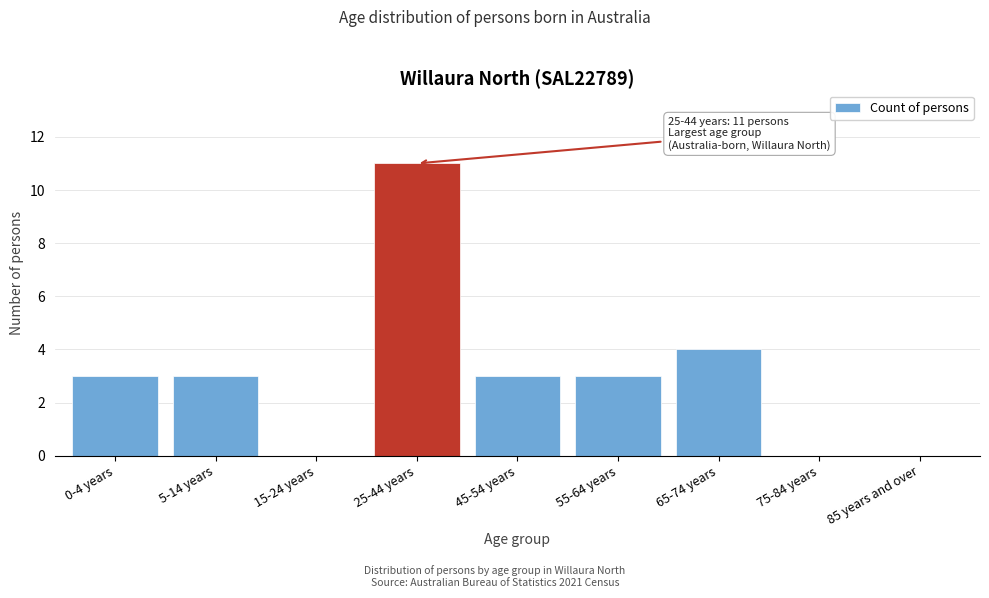

Reading left to right, transcribe all the data shown in this chart.

0-4 years=3	5-14 years=3	15-24 years=0	25-44 years=11	45-54 years=3	55-64 years=3	65-74 years=4	75-84 years=0	85 years and over=0